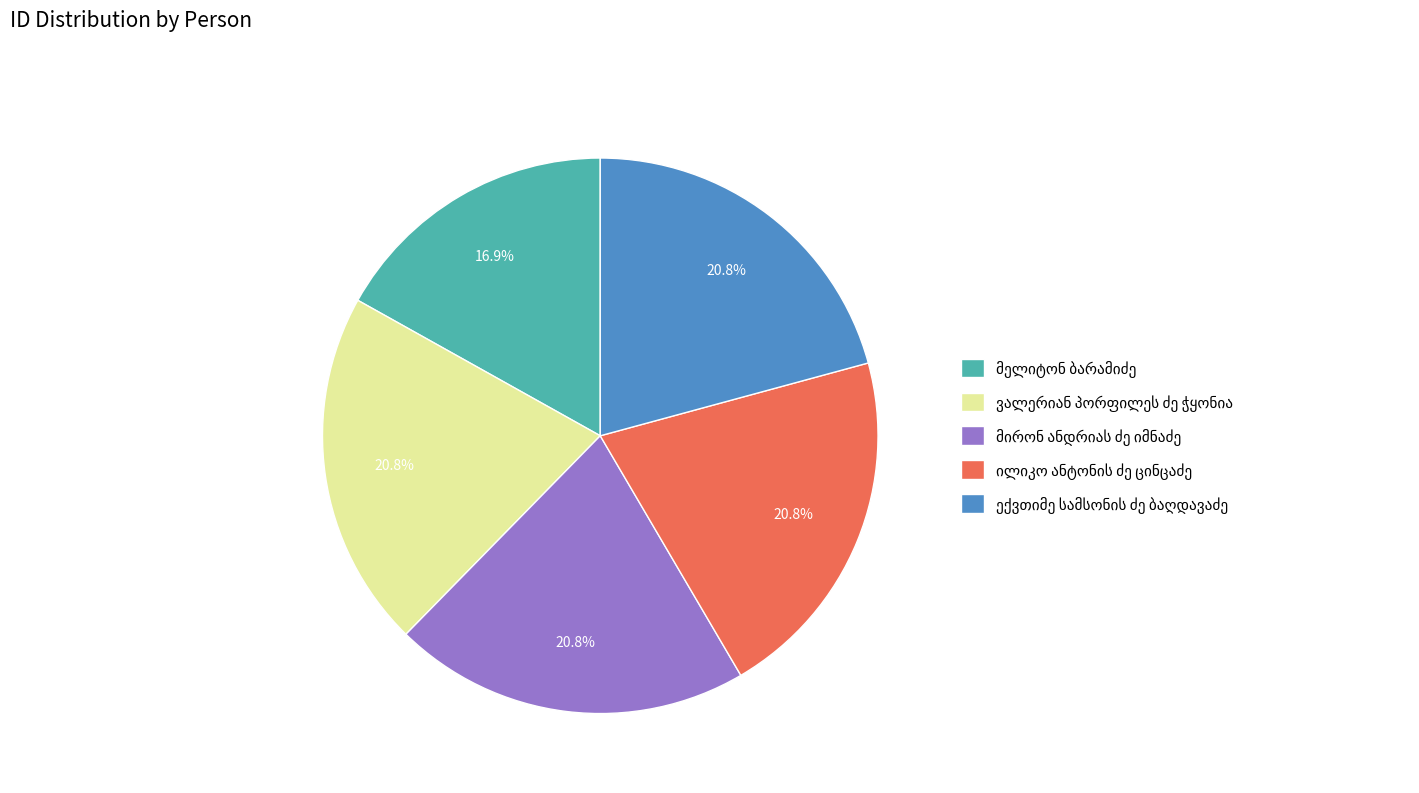

Is there any slice that represents more than half of the pie?

No